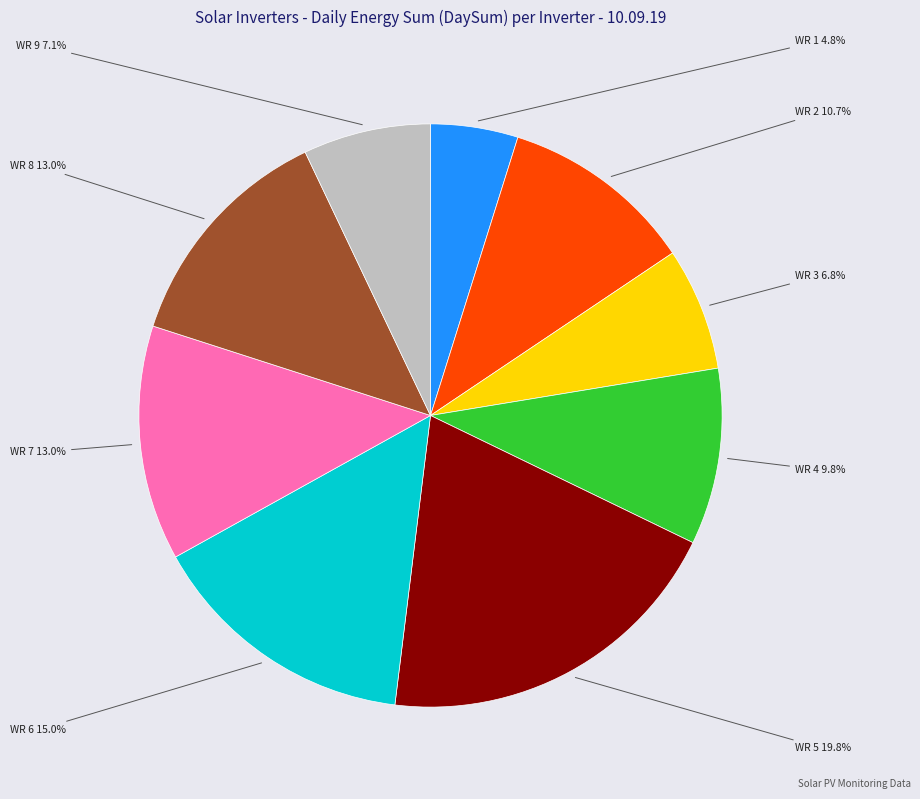

Does any single category account for the majority?

No